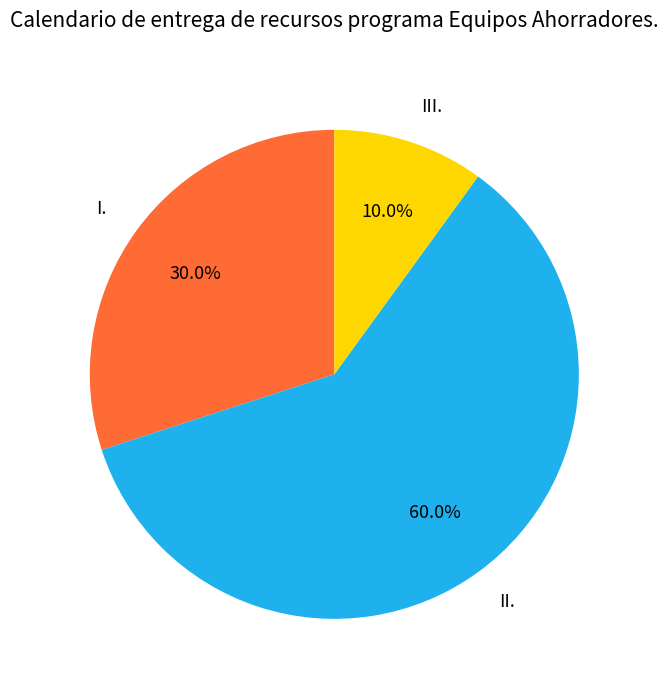

To the nearest percent, what percentage of the pie is III.?

10%